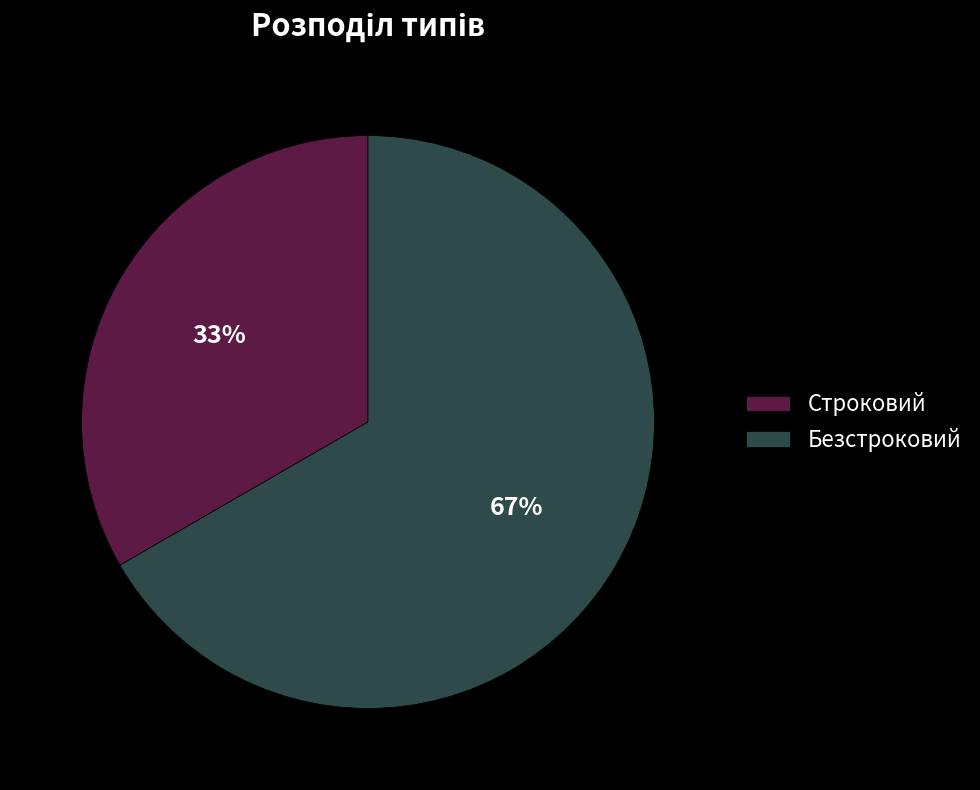

Which slice is the largest?

Безстроковий